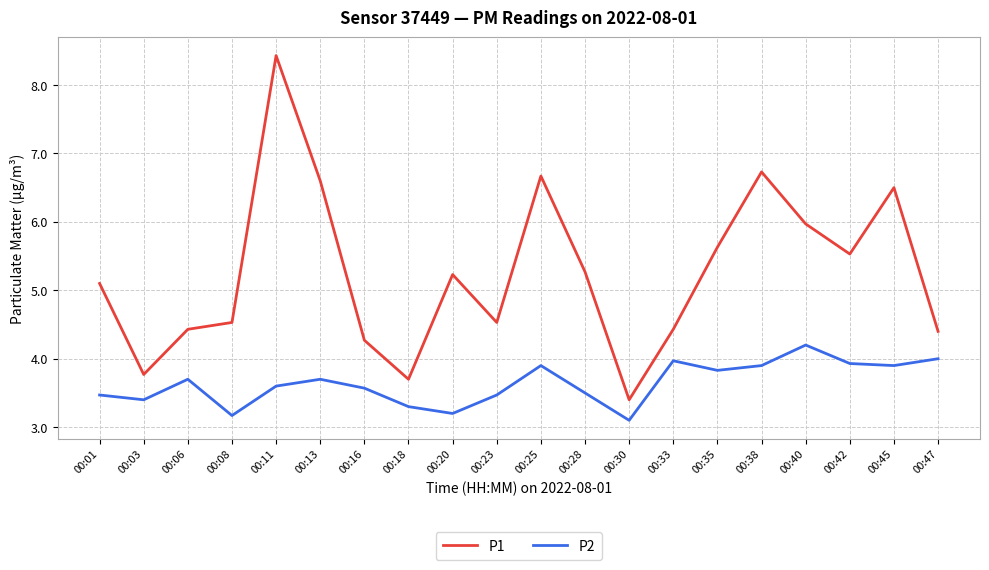

What is the difference between the maximum and minimum values in the P1 series?

5.0